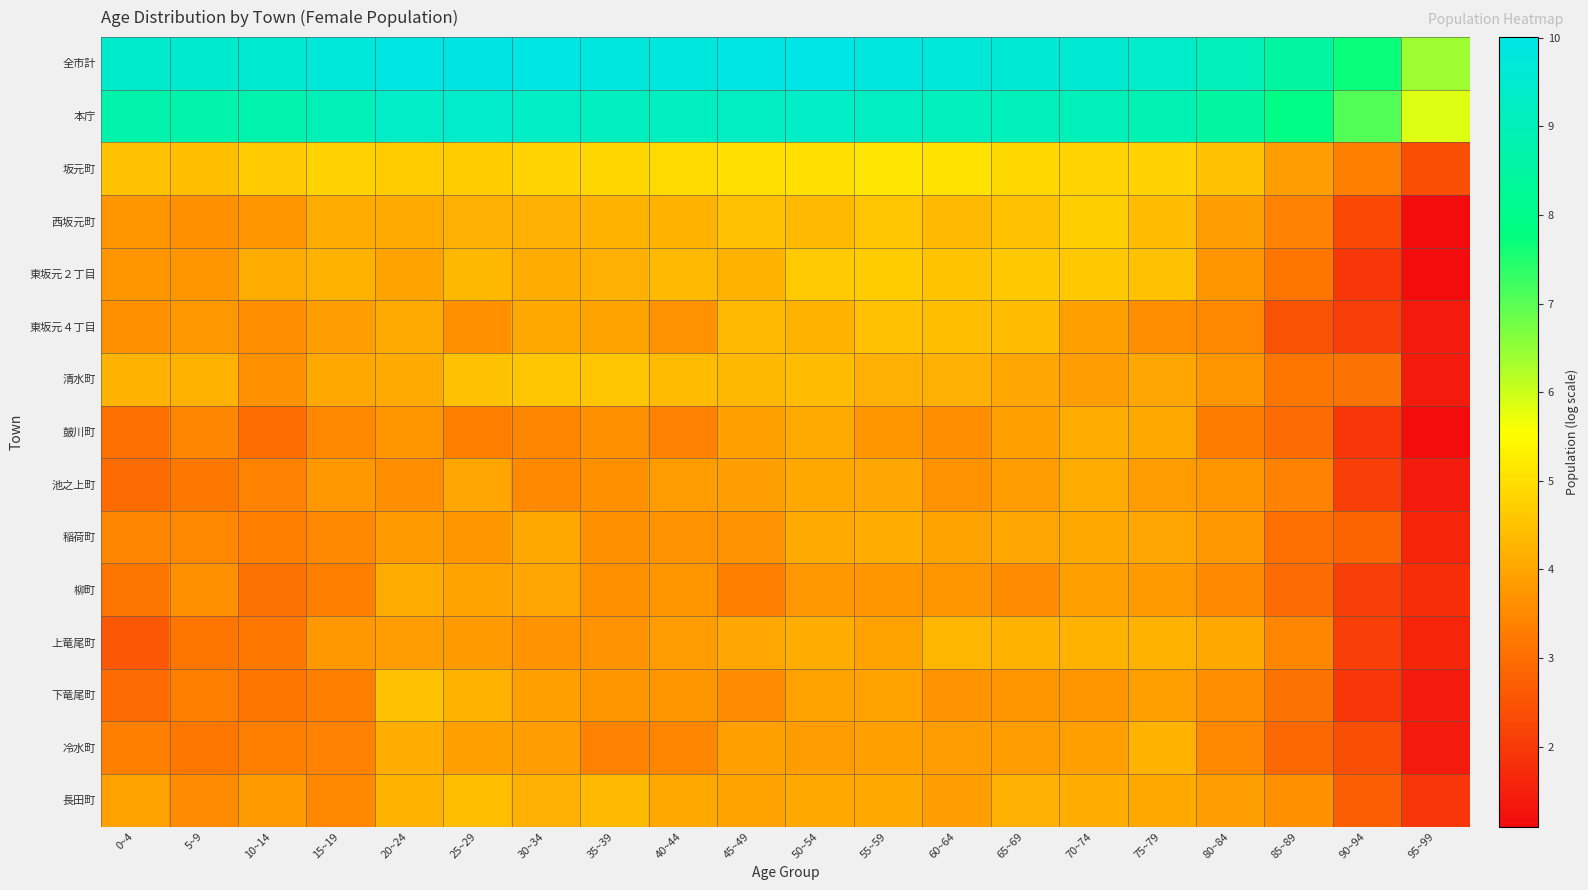

At how many categories does at least one series exceed 3?

20